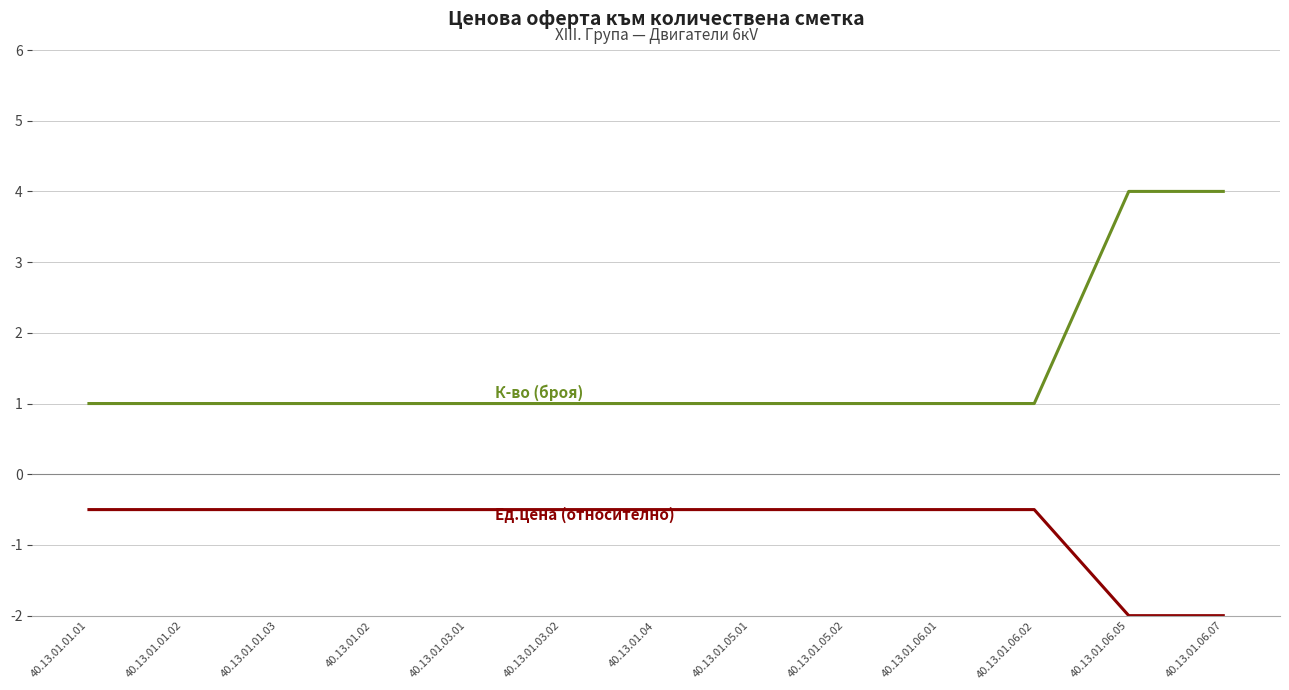

What is the total value across all series at 40.13.01.05.02?

0.5